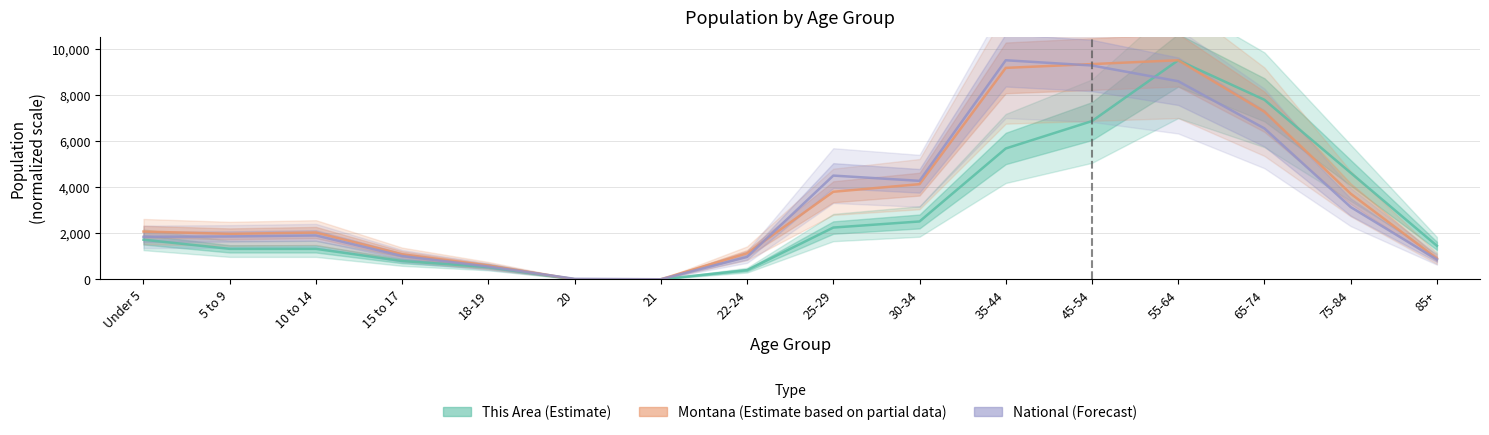

In This Area, how many points are higher than both neighbors (excluding endpoints)?

1